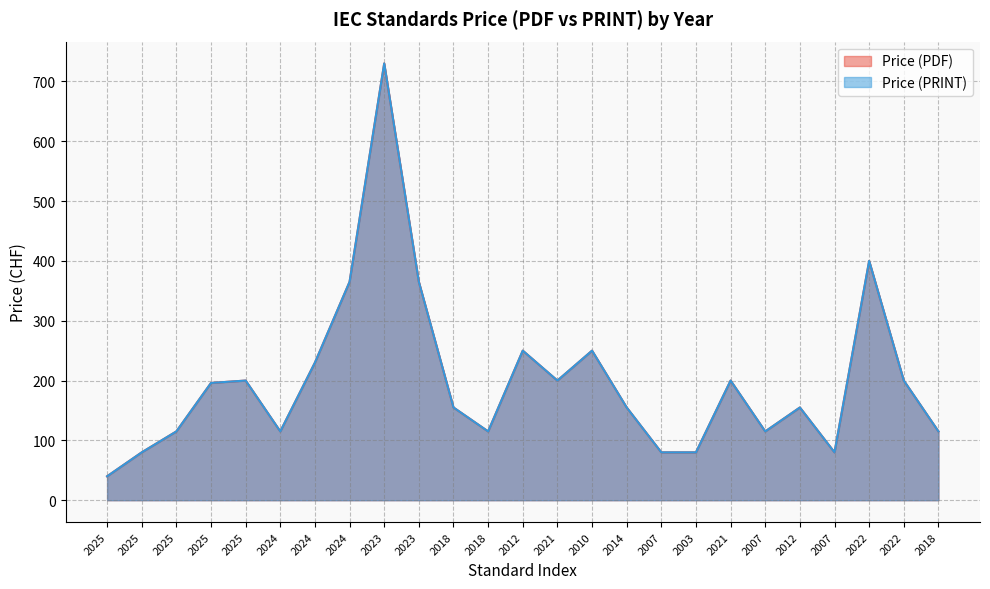

List the series in order of their peak value, lowest first.

Price (PDF), Price (PRINT)